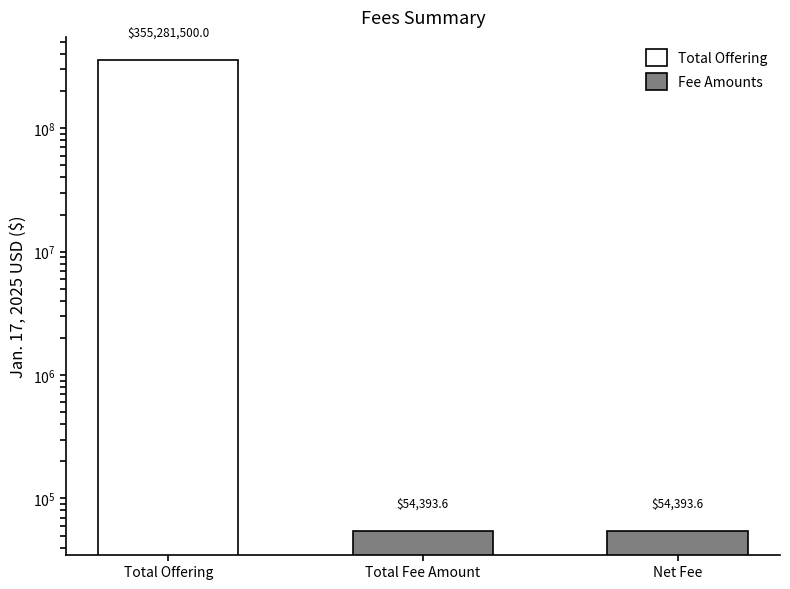

List the labels in order of value, largest first.

Total Offering, Total Fee Amount, Net Fee